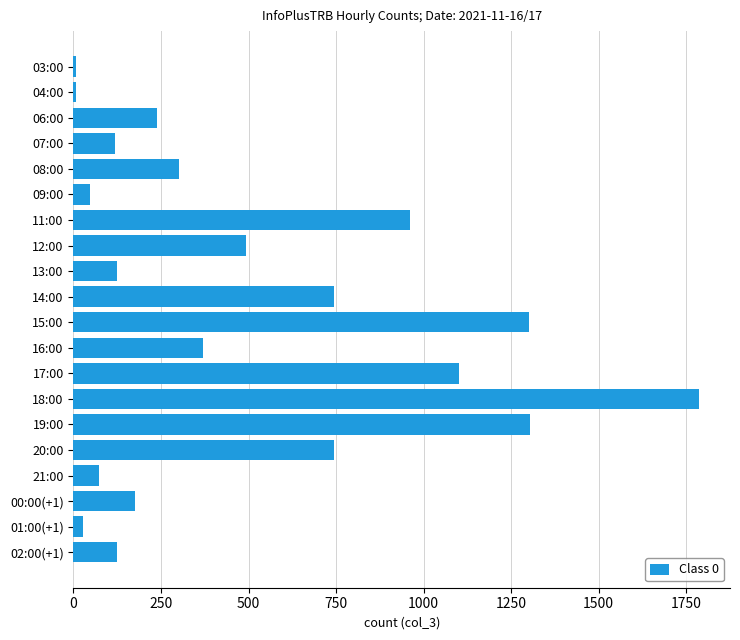

Are the bars horizontal?

Yes